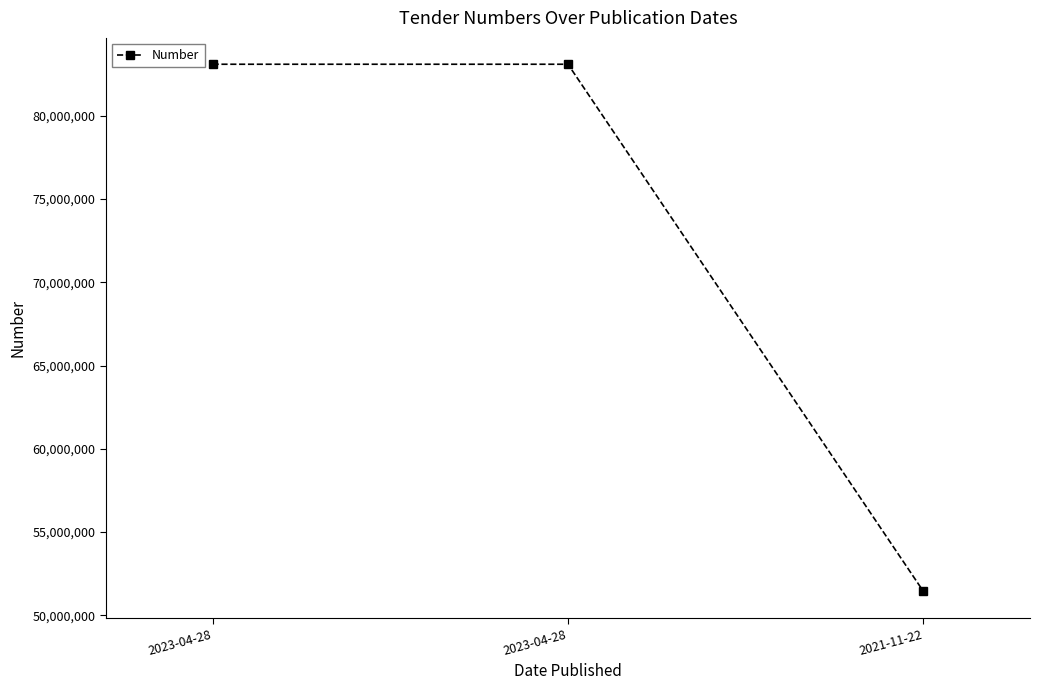

The value at 2021-11-22 is 23417475. True or false?

False